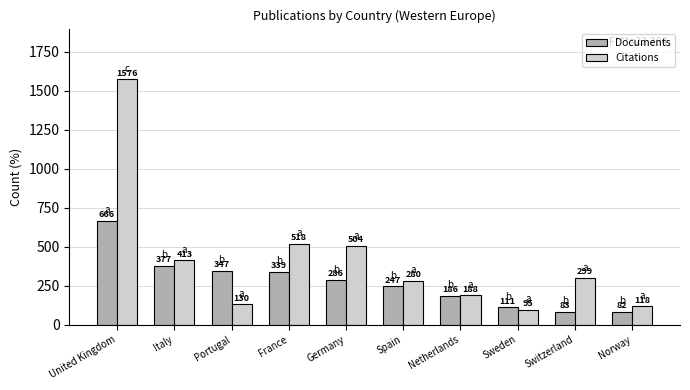

Reading right to left, transcribe all the data shown in this chart.

Documents: 82	83	111	186	247	286	339	347	377	666
Citations: 118	299	95	188	280	504	518	130	413	1576